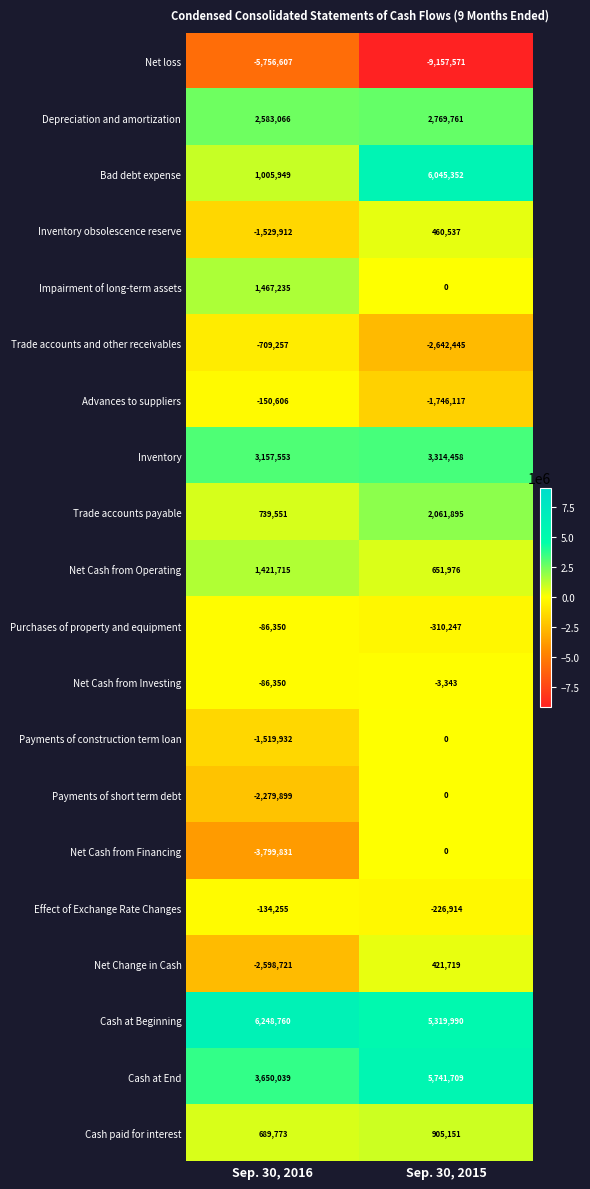

How many series are shown in this chart?

20